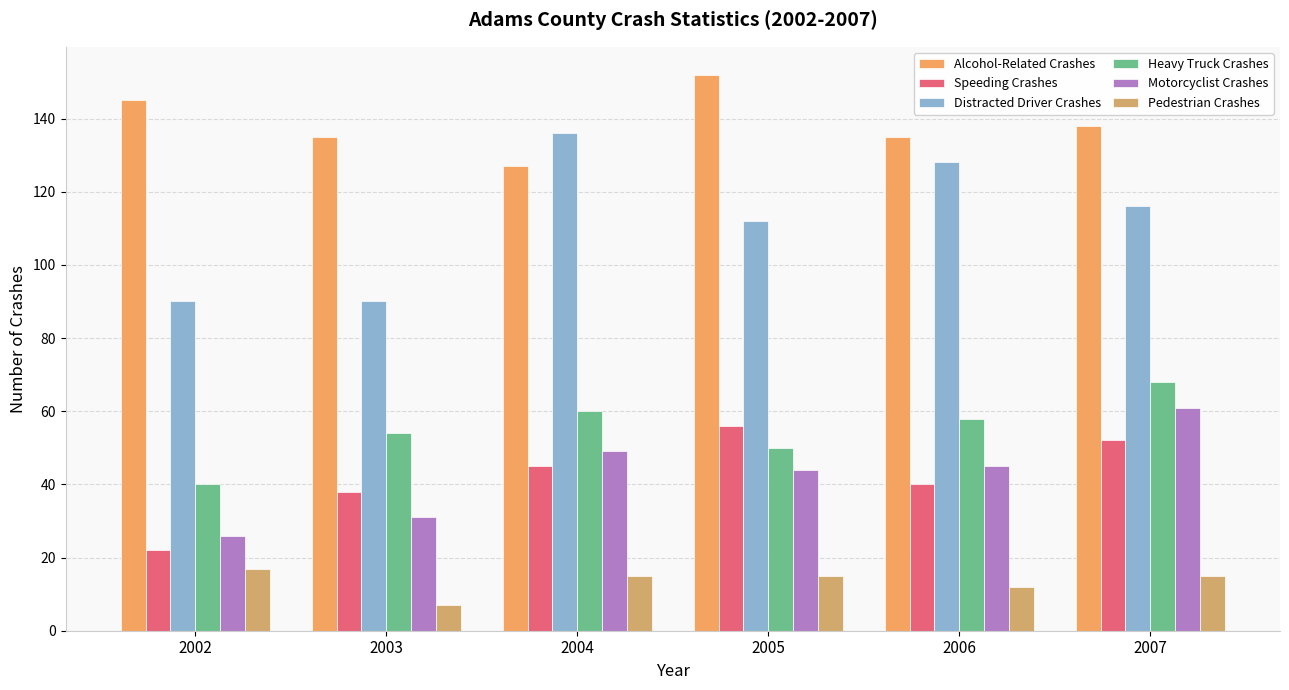

How many Distracted Driver Crashes values are between 90 and 128?

5